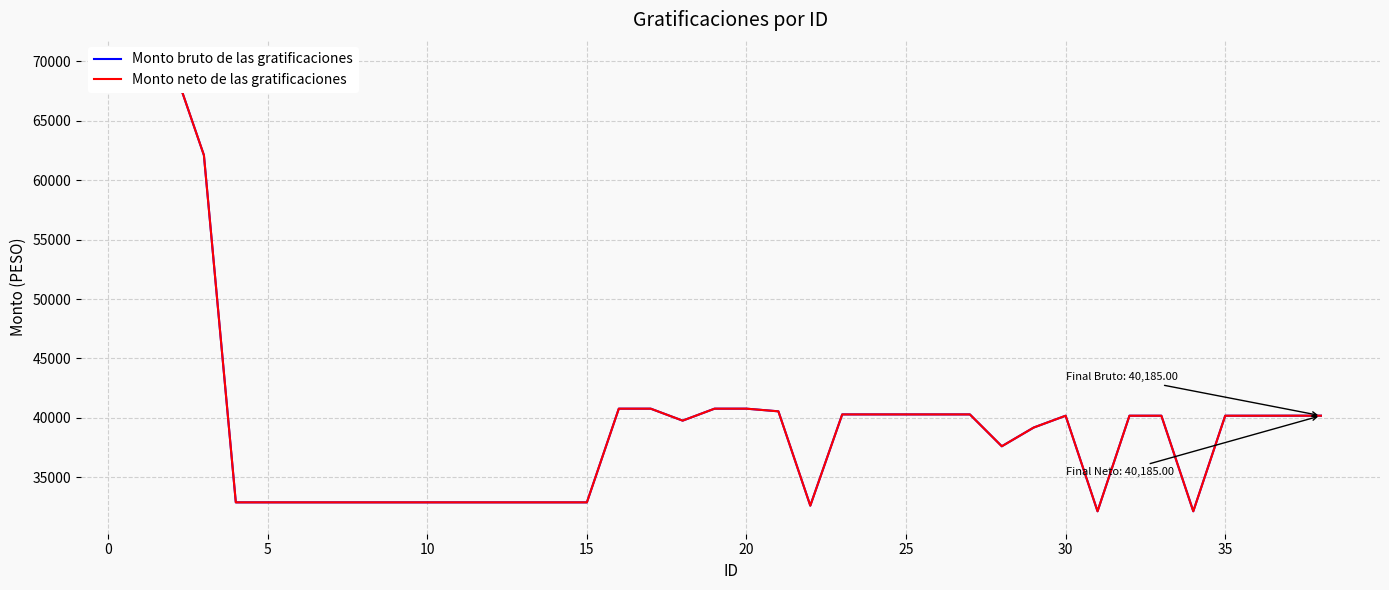

How many lines are shown in the chart?

2